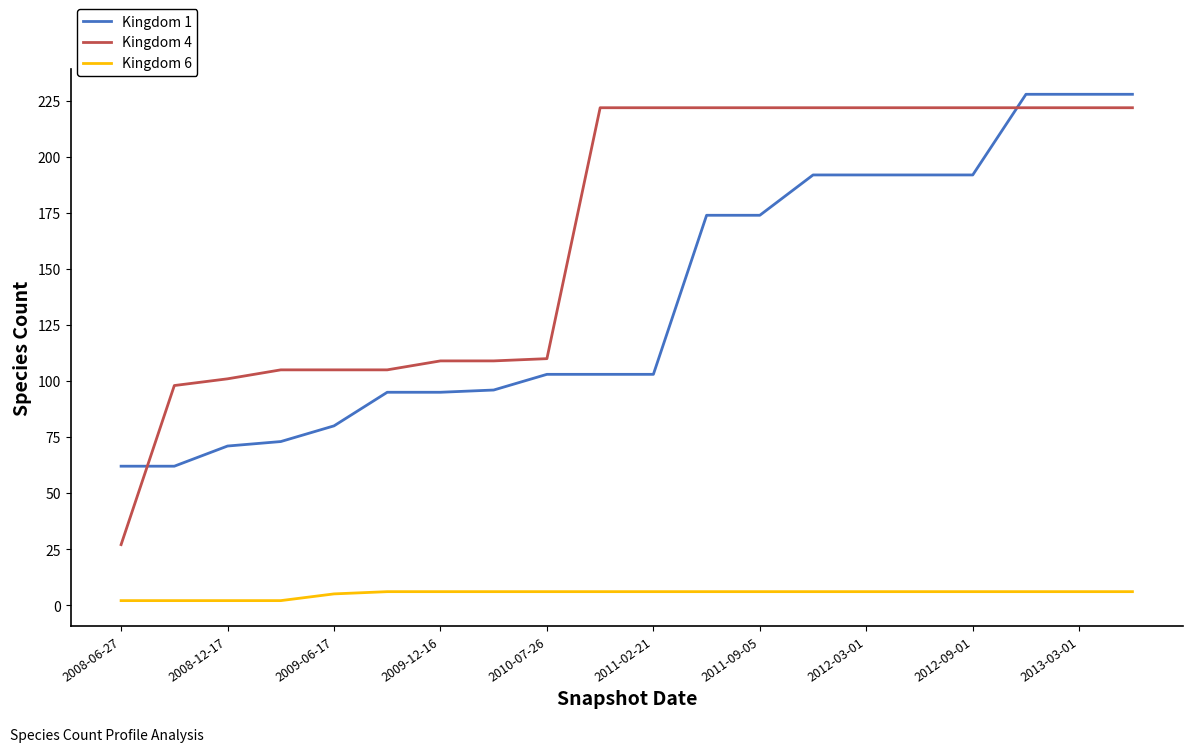

Which series has the largest total across all categories?

Kingdom 4